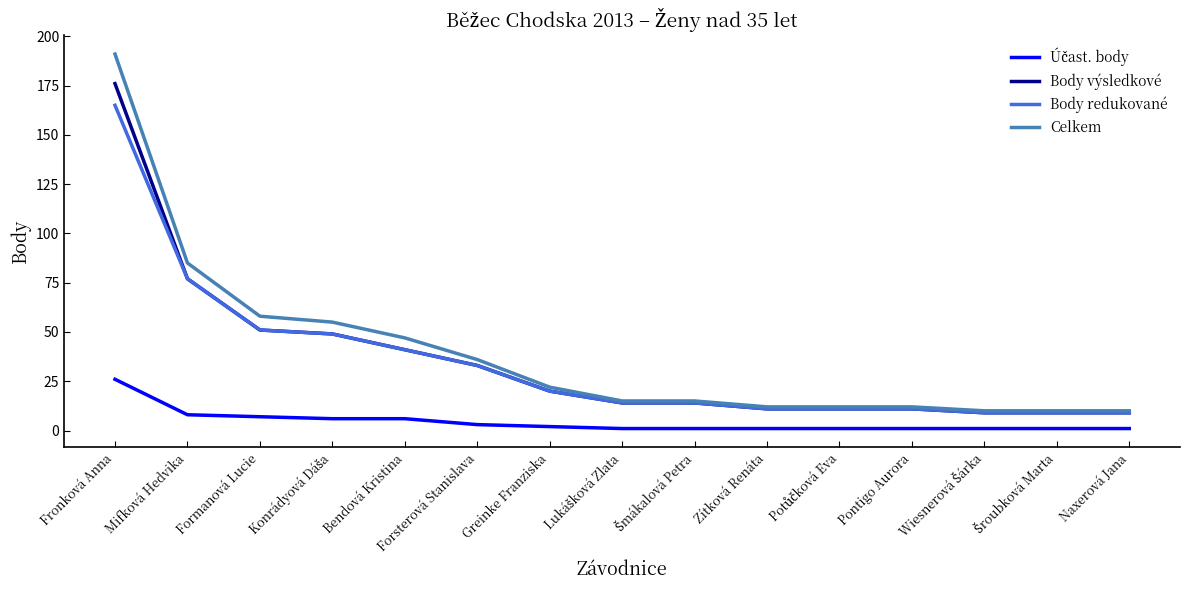

What is the difference between the highest and lowest values at Pontigo Aurora?

11